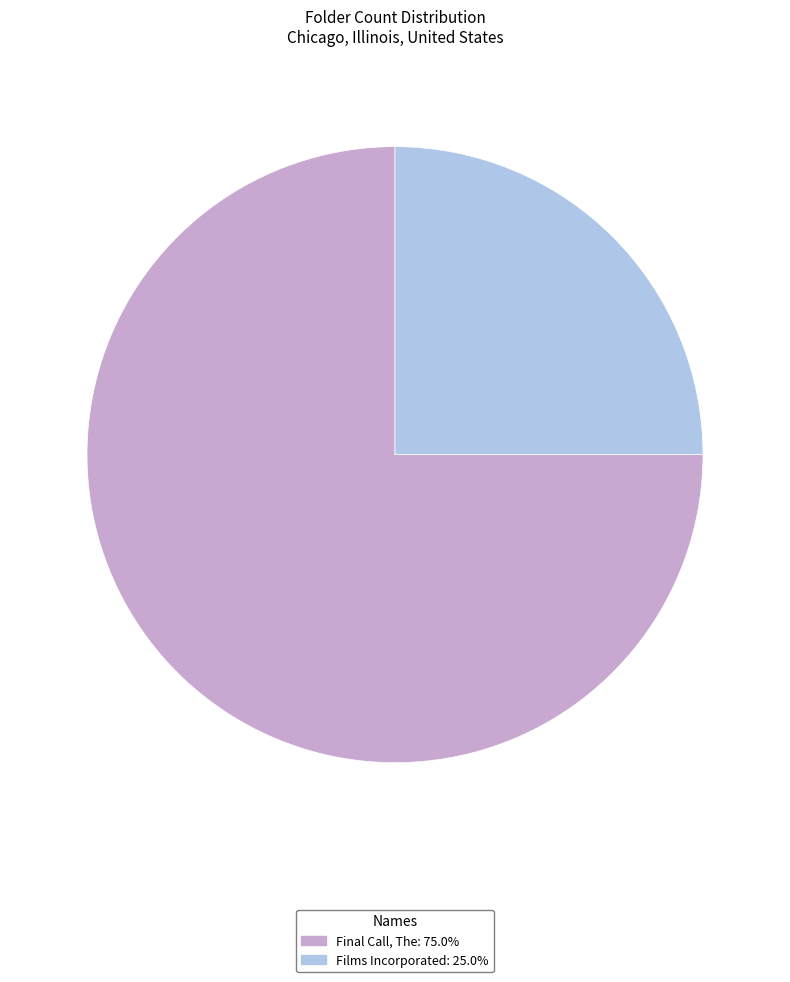

True or false: Films Incorporated accounts for 17% of the total.

False